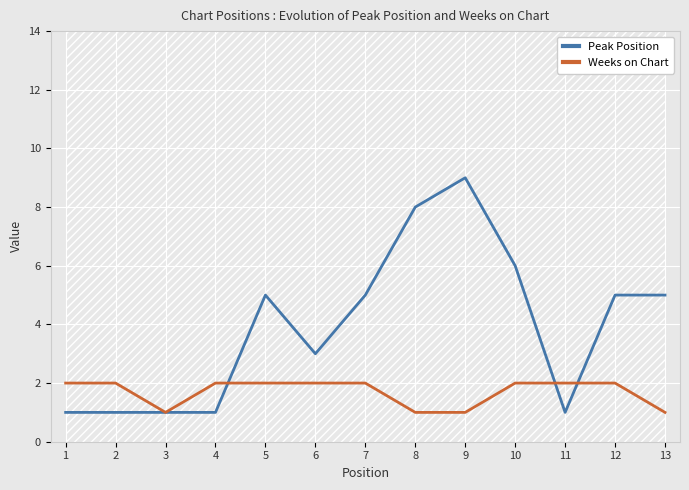

Which series has the largest range (max minus min)?

Peak Position